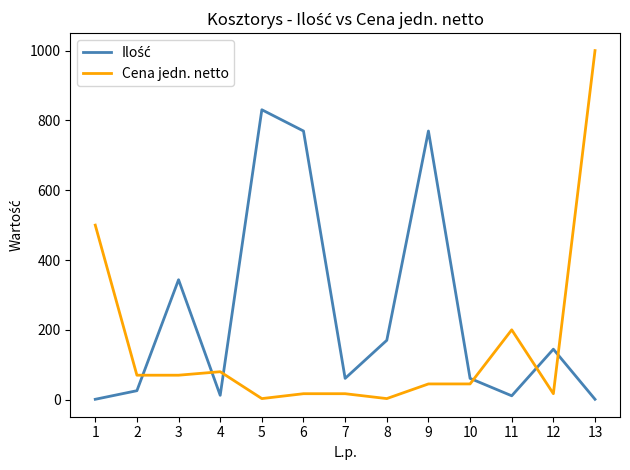

Does the chart have visible grid lines?

No